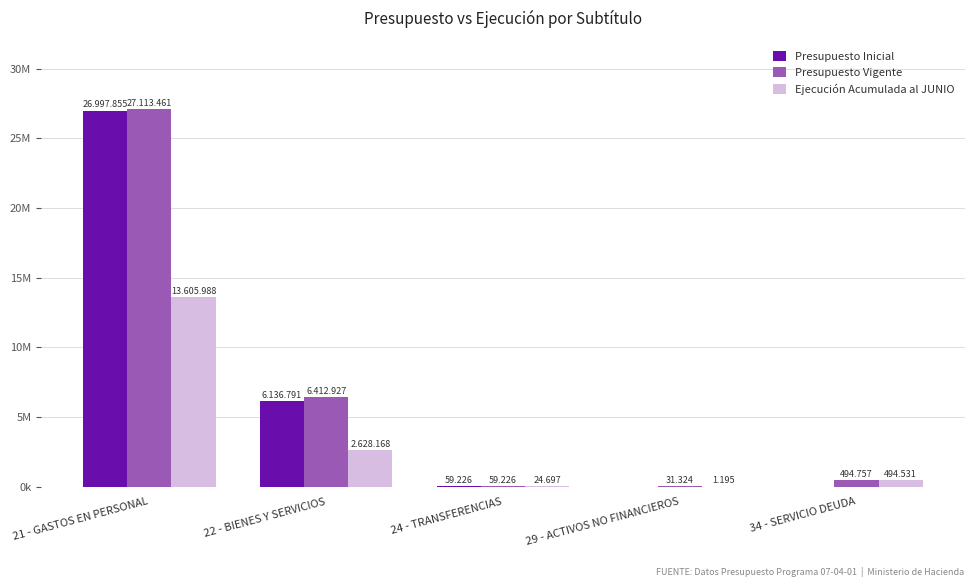

What are all the series names shown in the legend?

Presupuesto Inicial, Presupuesto Vigente, Ejecución Acumulada al JUNIO